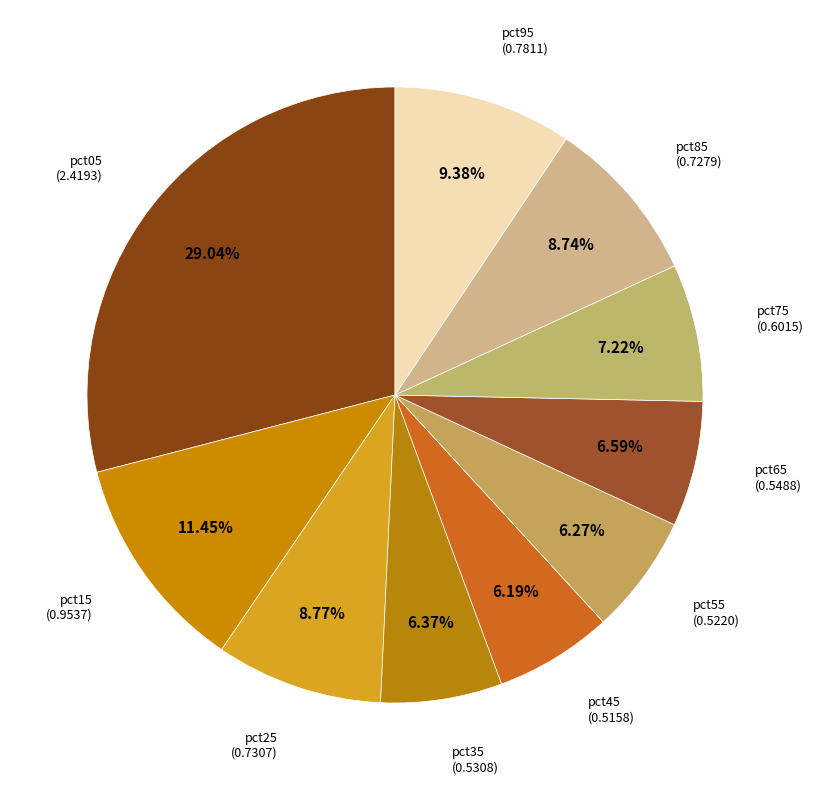

To the nearest percent, what is the average slice percentage?

10%